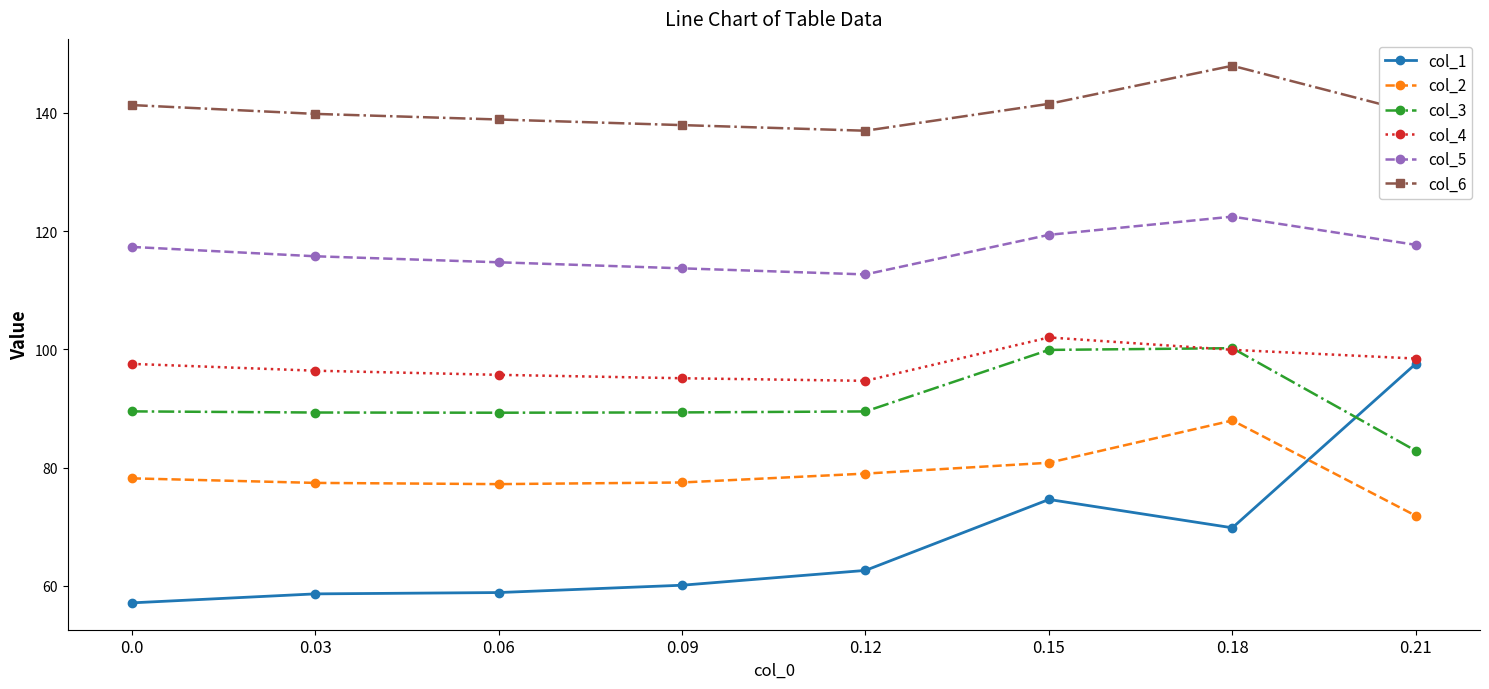

What is the value of the col_6 point at the 5th from the left?

137.0